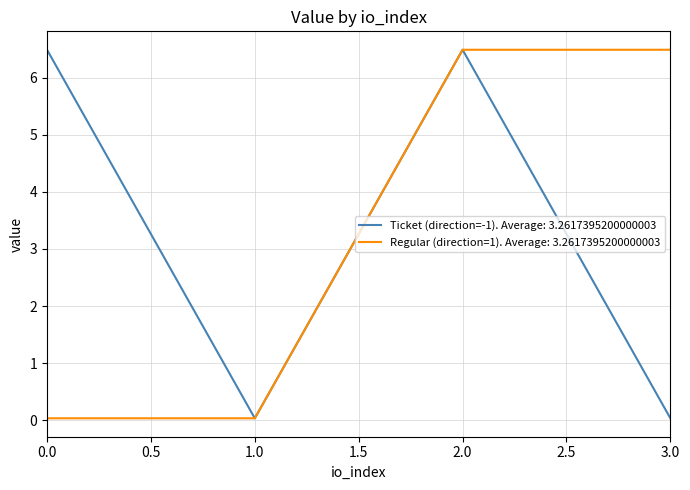

True or false: Ticket (direction=-1). Average: 3.2617395200000003 has a value of 6.5 at 0.0.

True